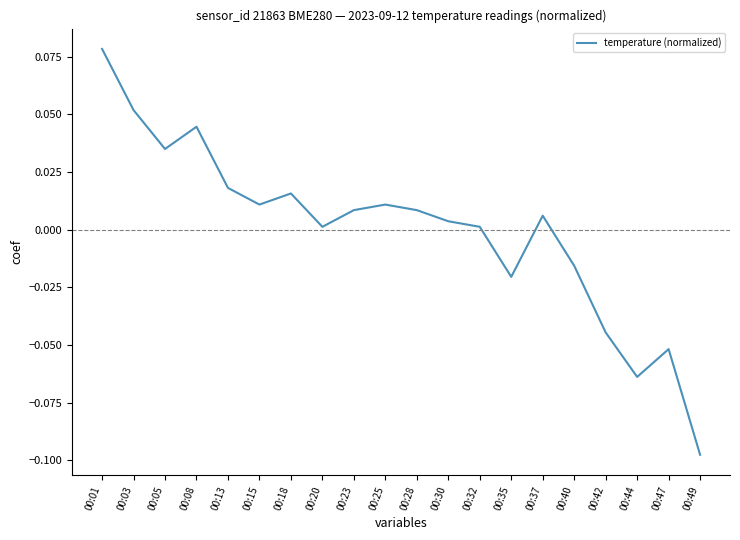

What is the difference between the maximum and minimum values?

0.2